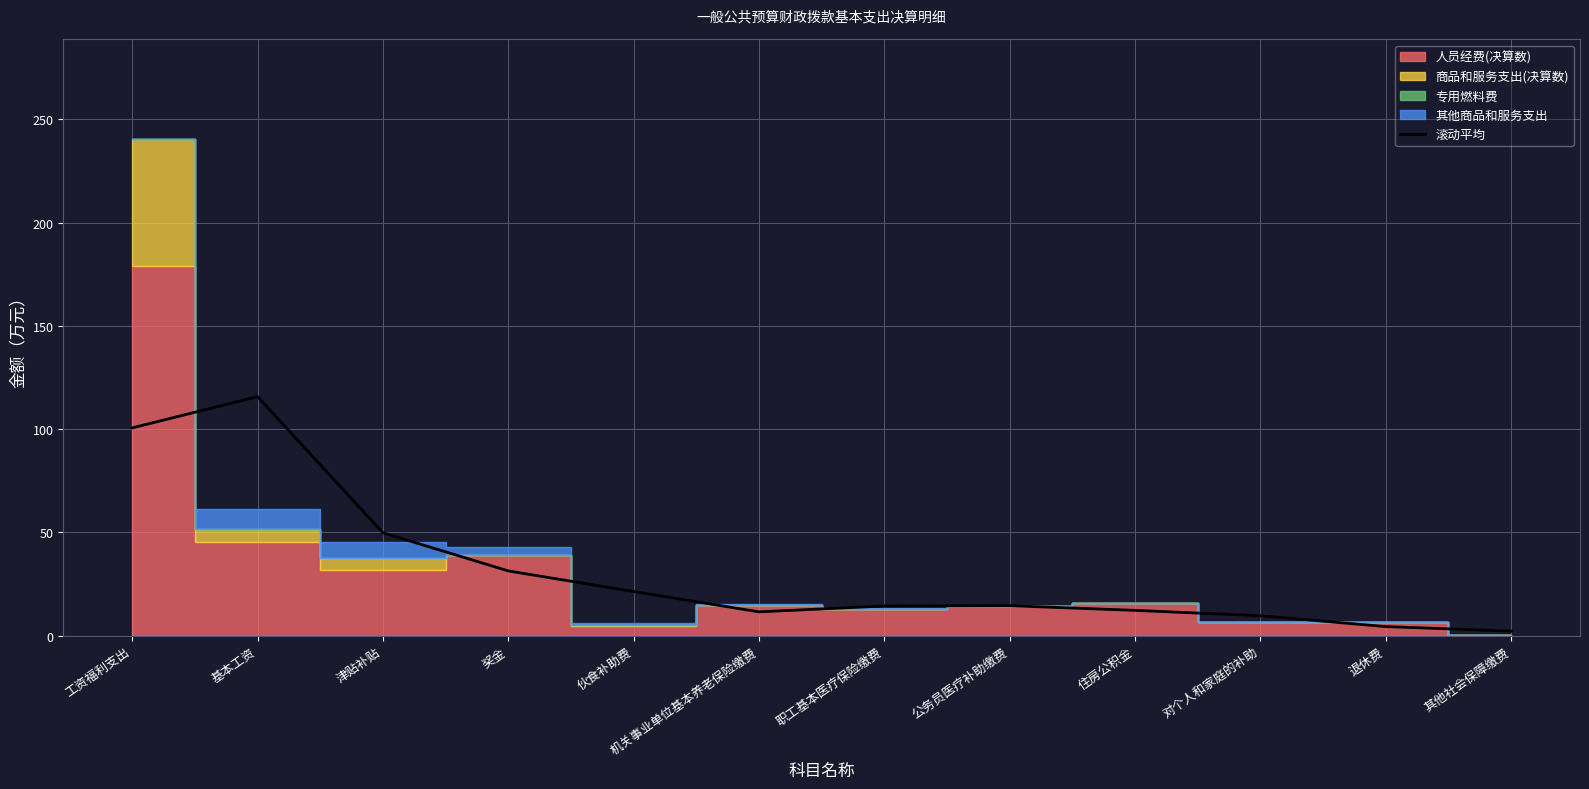

What value does the 滚动平均 series have at 伙食补助费?

21.4